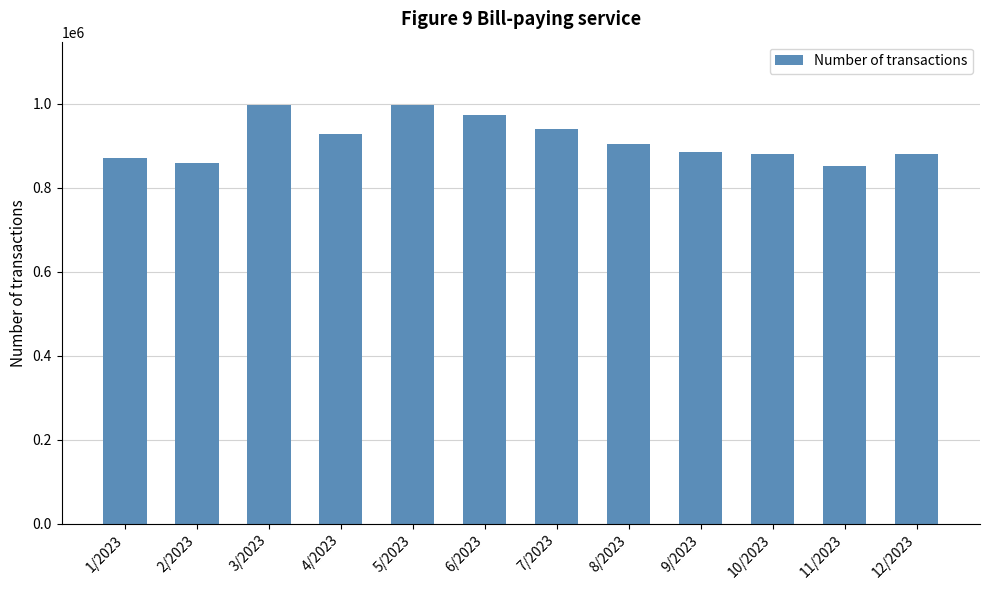

Is it true that the value at 10/2023 is 1448453?

False